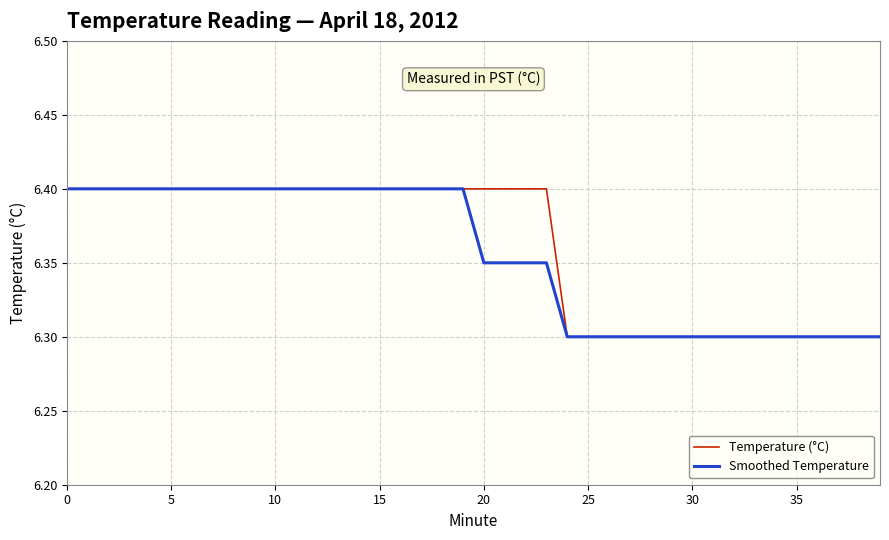

What is the greatest value displayed?

6.4